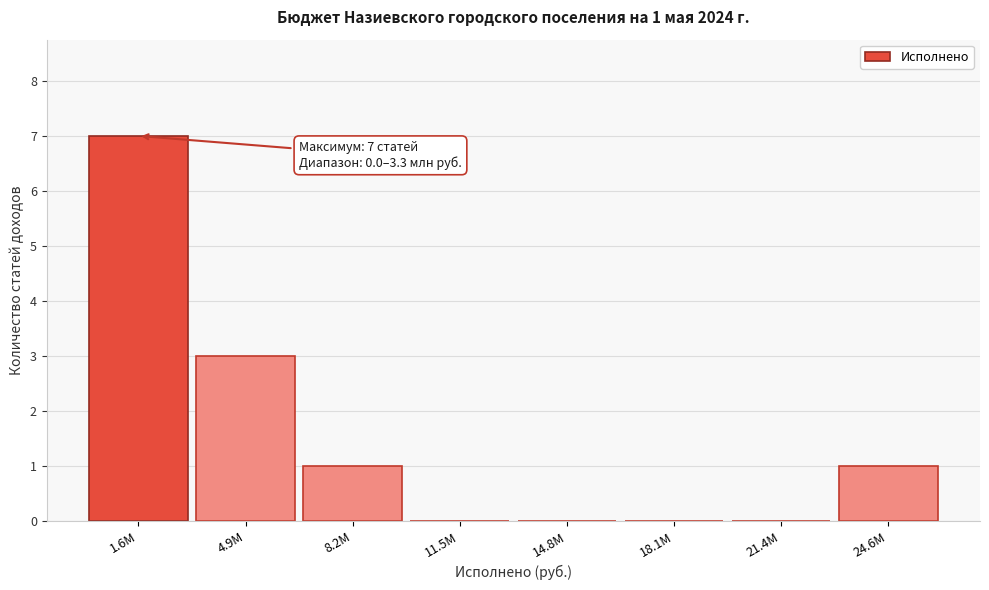

Reading left to right, list all the values displayed in this chart.

1.6M=7	4.9M=3	8.2M=1	11.5M=0	14.8M=0	18.1M=0	21.4M=0	24.6M=1